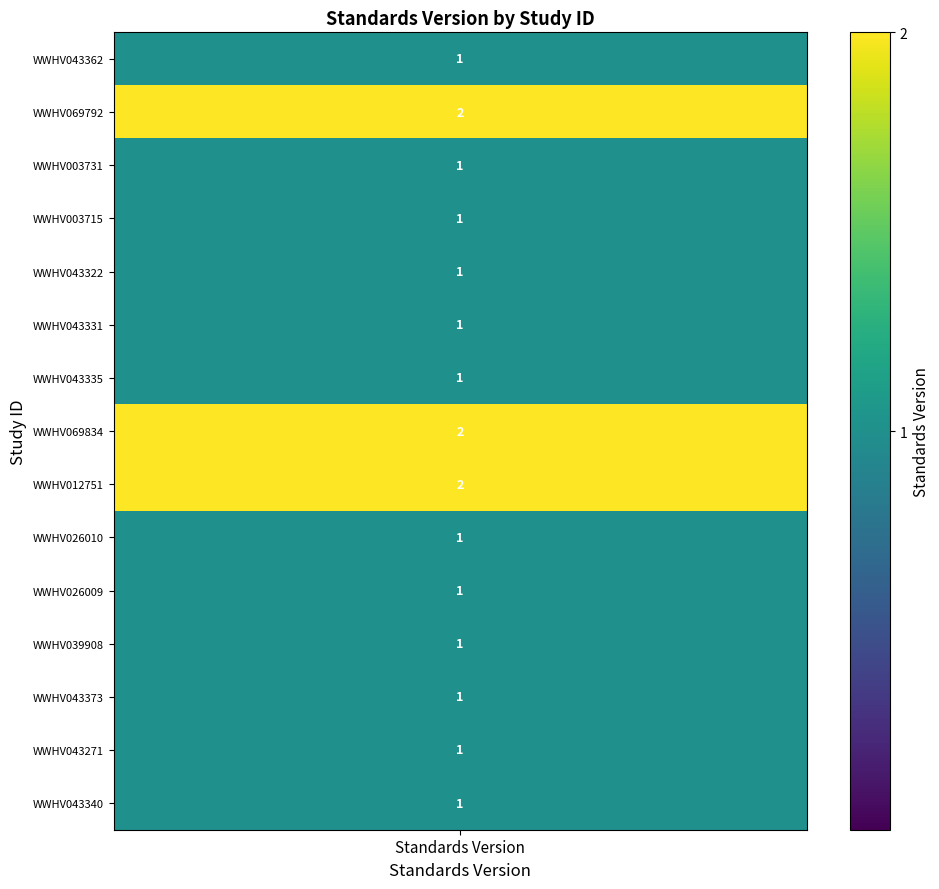

Which has a higher value, WWHV043331 or WWHV026009?

WWHV043331